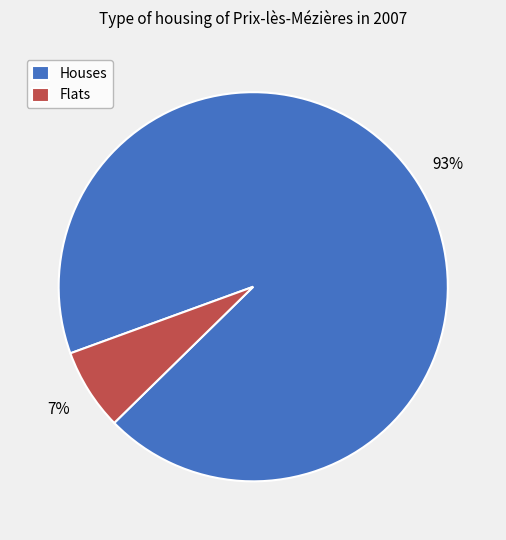

Is the sum of Houses and Flats greater than half?

Yes